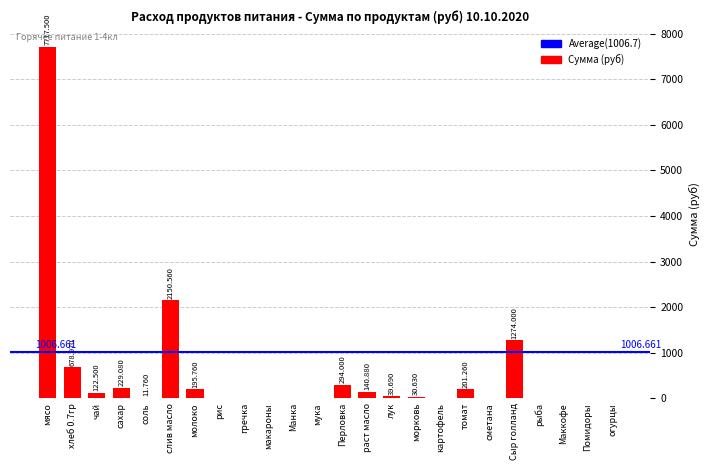

The value at мясо is 12055.4. True or false?

False